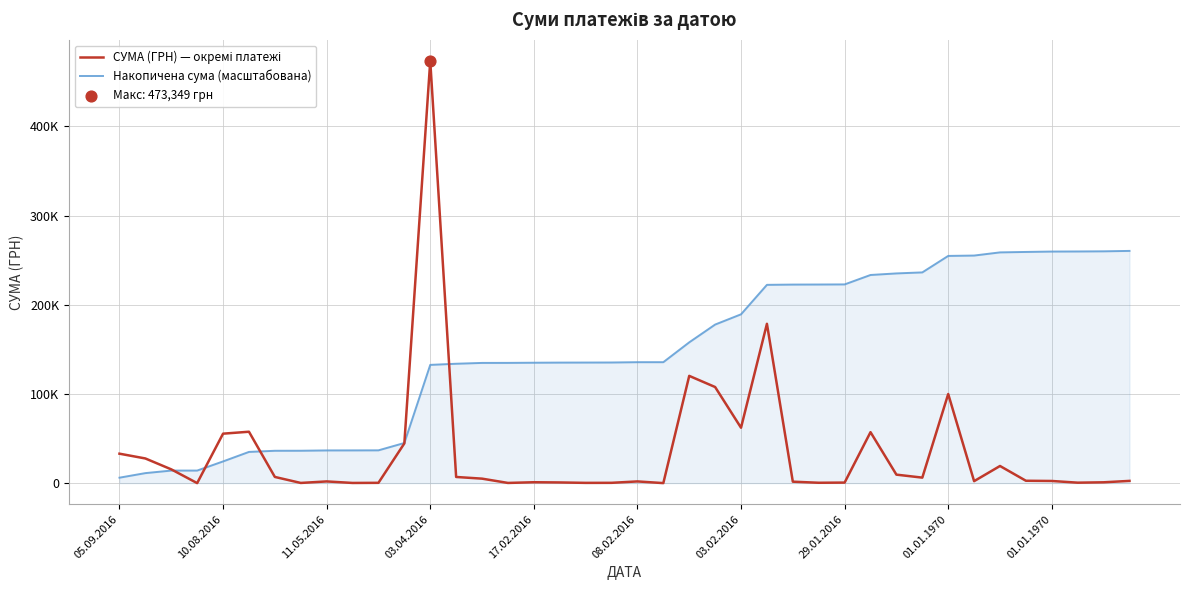

At which category is the sum across all series the highest?

03.04.2016